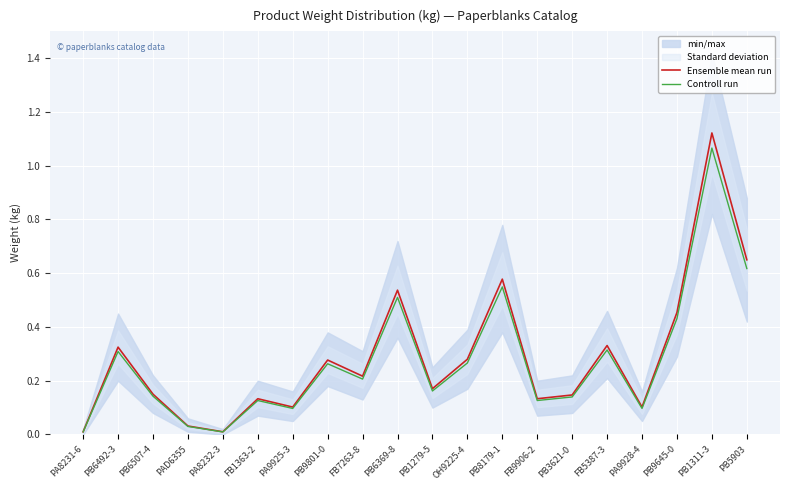

True or false: Controll run and Ensemble mean run intersect in this chart.

False